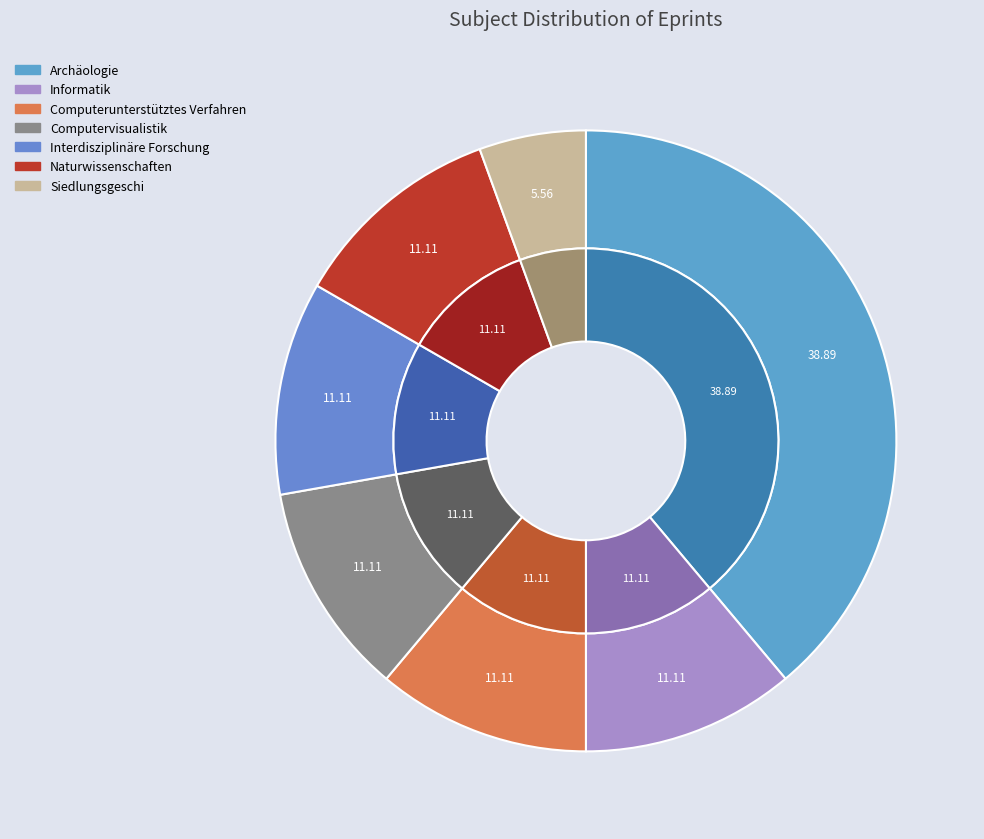

Is there a majority slice in this chart?

No